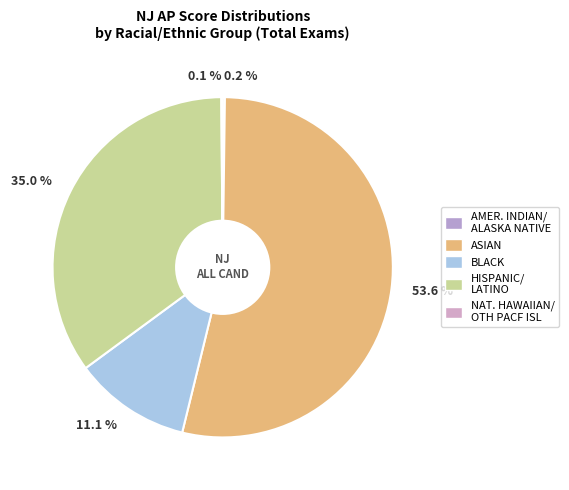

What is the largest slice in the pie chart?

53.6 %